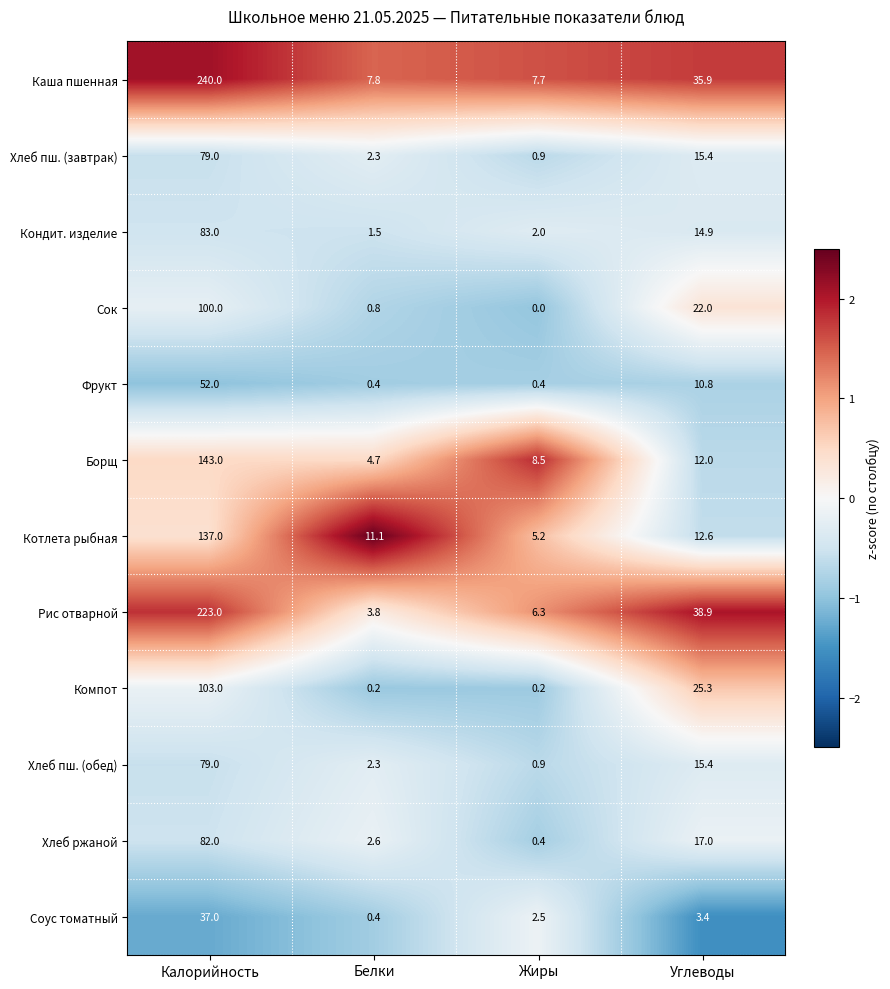

At which category does the chart reach its minimum across all series?

Жиры